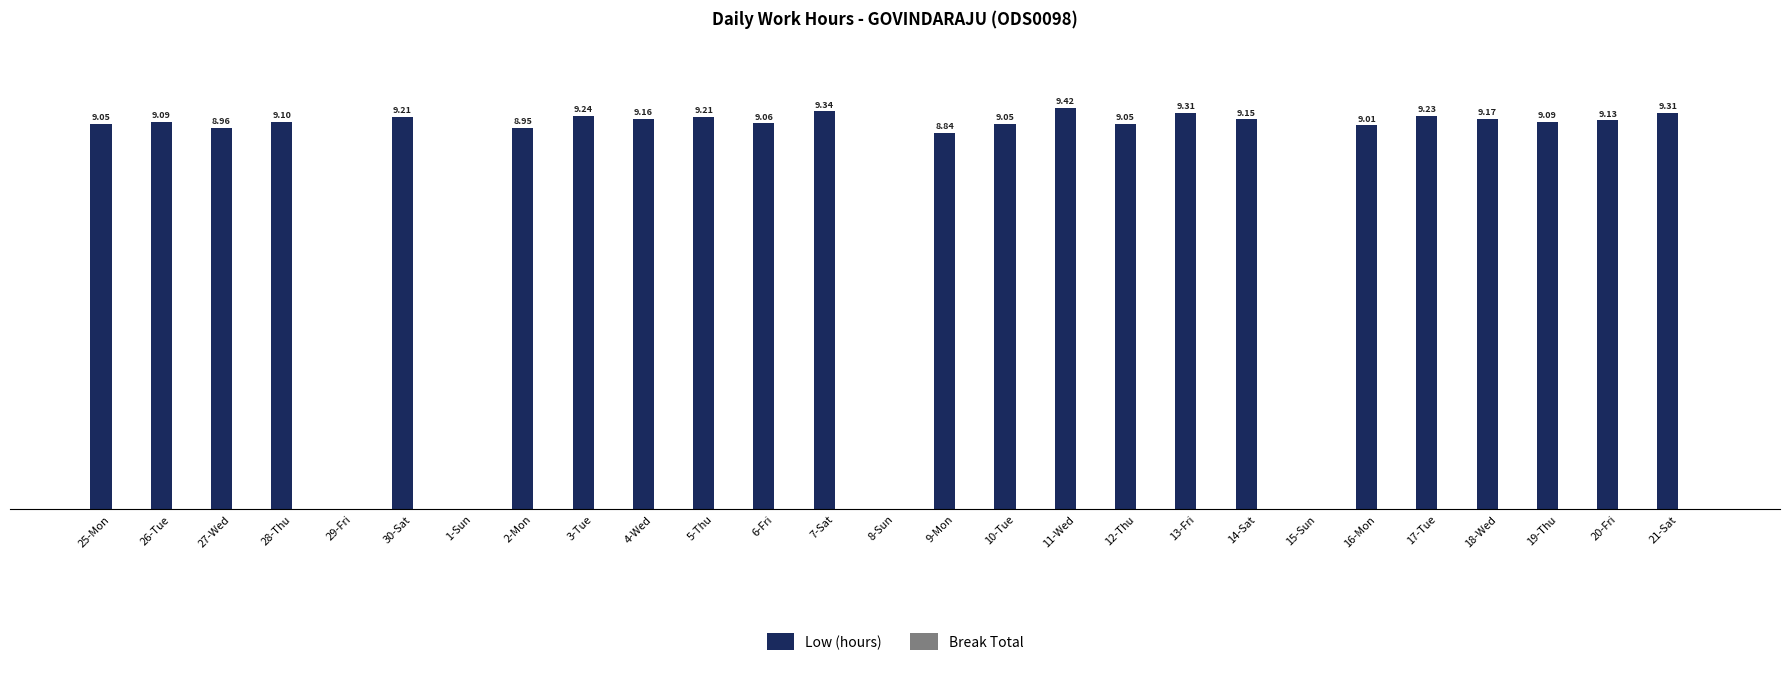

Between 12-Thu and 2-Mon, which is larger?

12-Thu